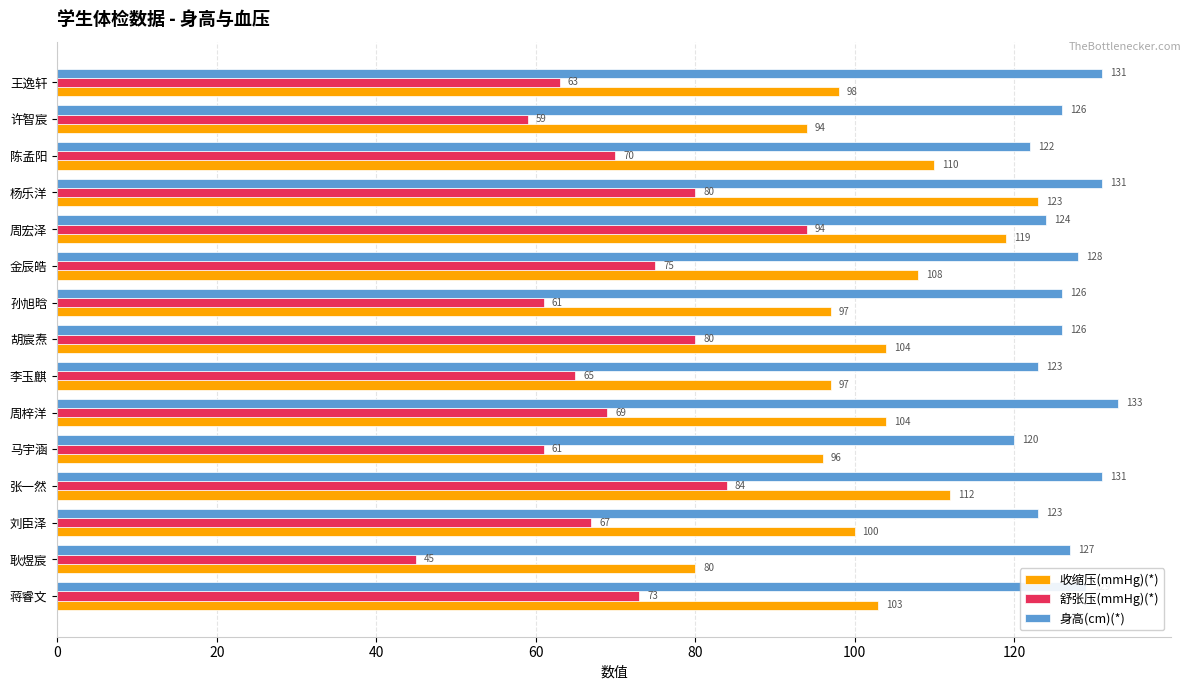

What is the difference between the 舒张压(mmHg)(*) values at 孙旭晗 and 张一然?

23